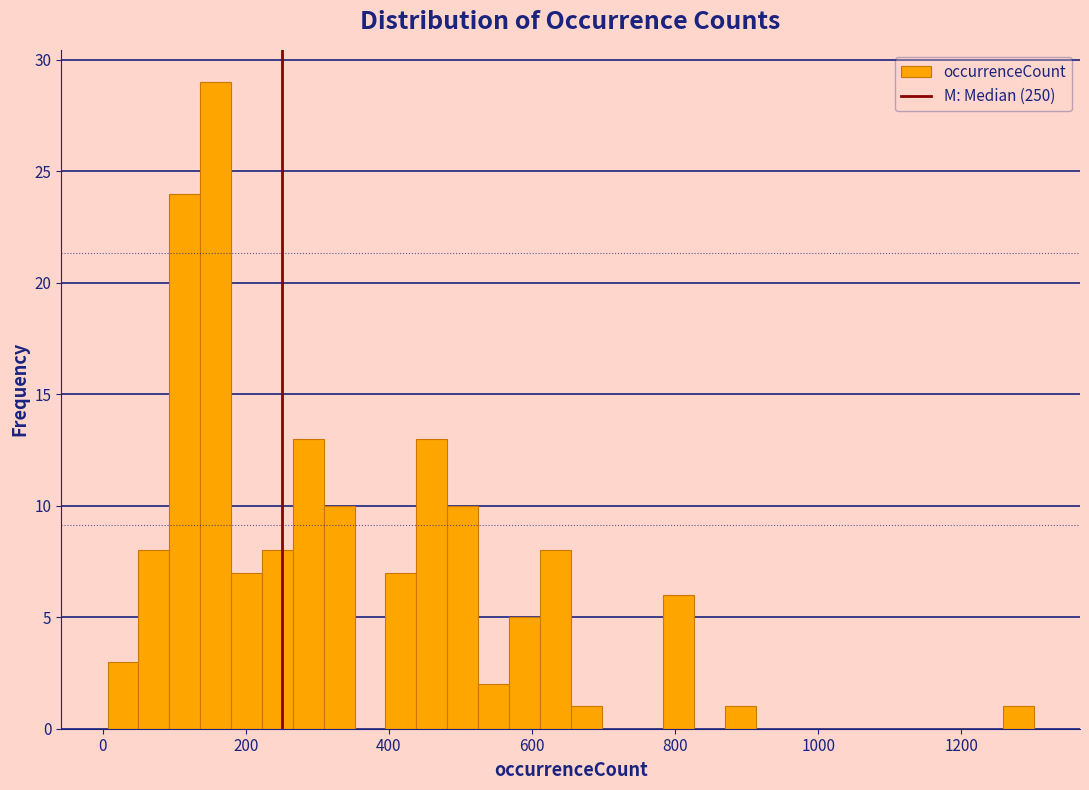

Read against the x-axis, roughly where is the centre of the tallest bar?

160